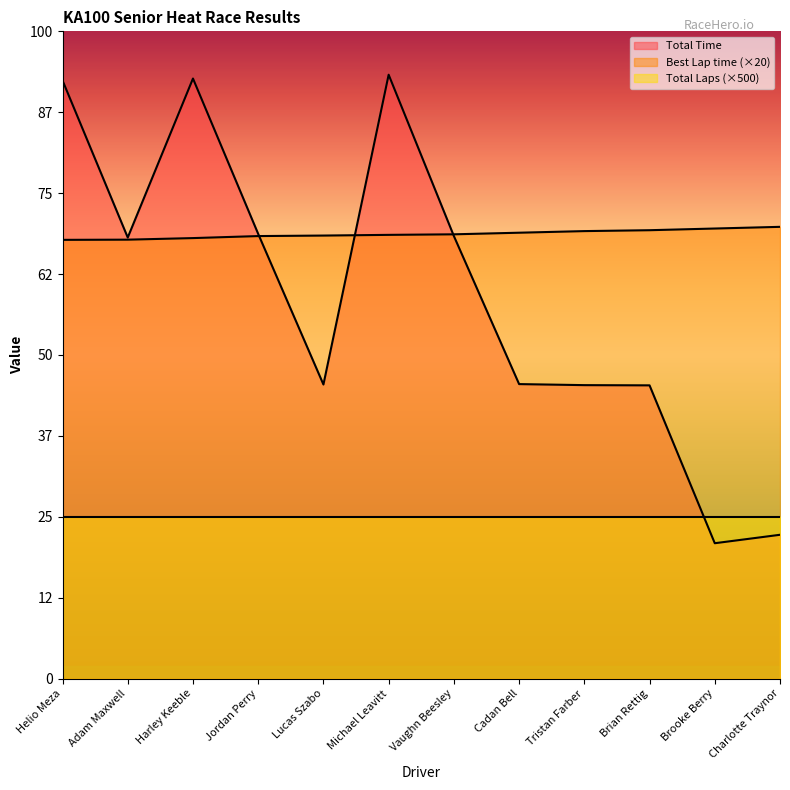

Which series has the widest spread of values?

Total Time